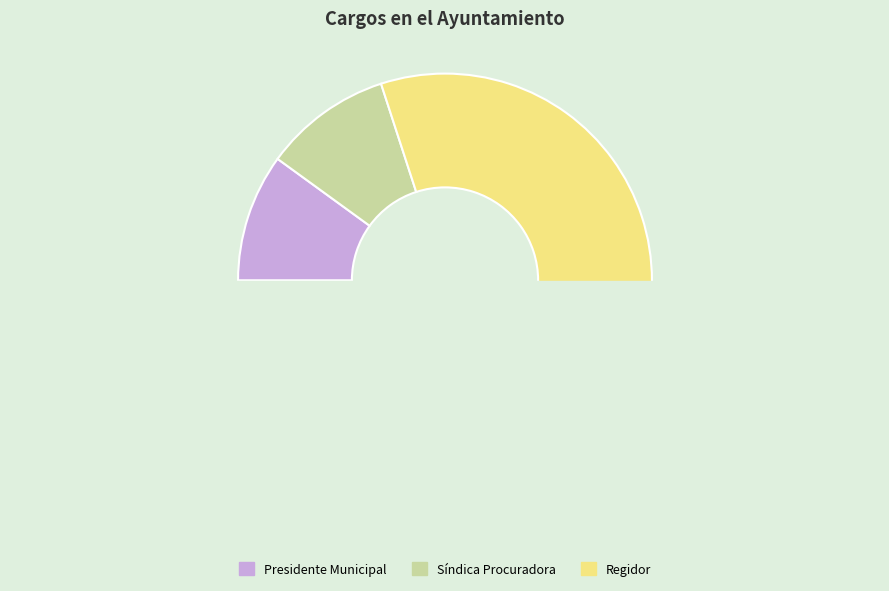

Is Regidor the majority of the pie?

Yes